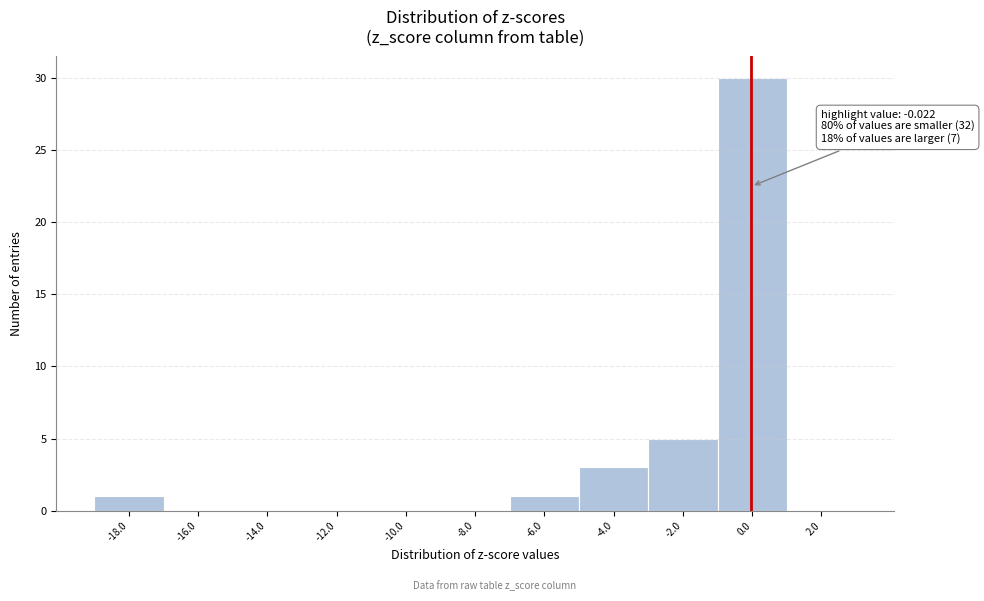

Which range on the x-axis has the tallest bar?

-1 to 1